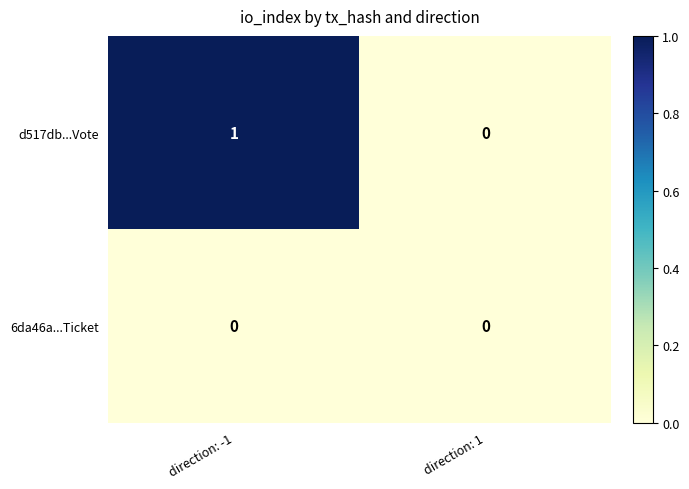

Is it true that d517db...Vote equals 1 at direction: -1?

True